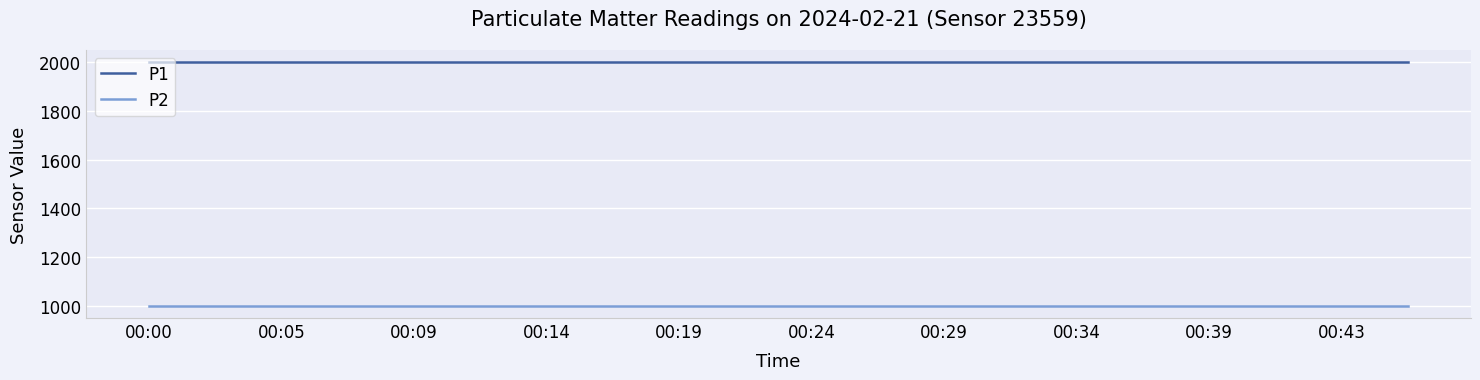

What is the maximum value shown in the chart?

1999.9